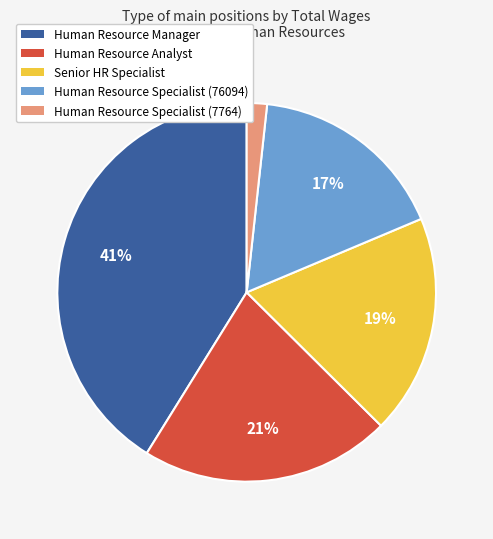

To the nearest percent, what is the average slice percentage?

20%